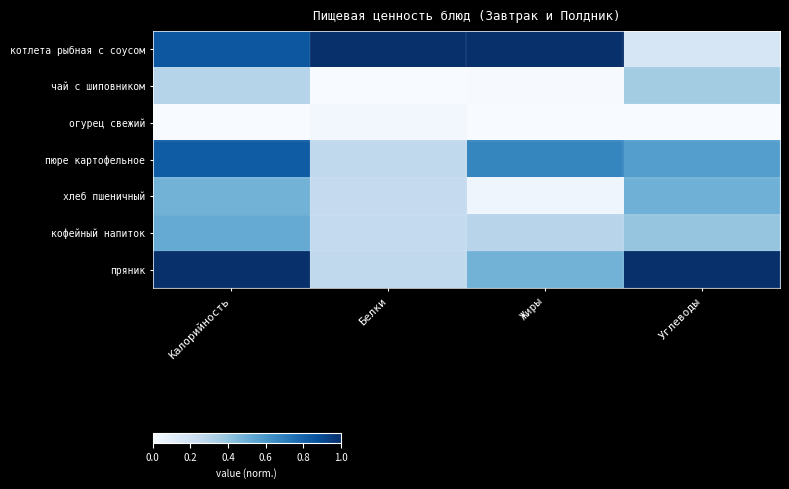

How many categories are shown in the chart?

4